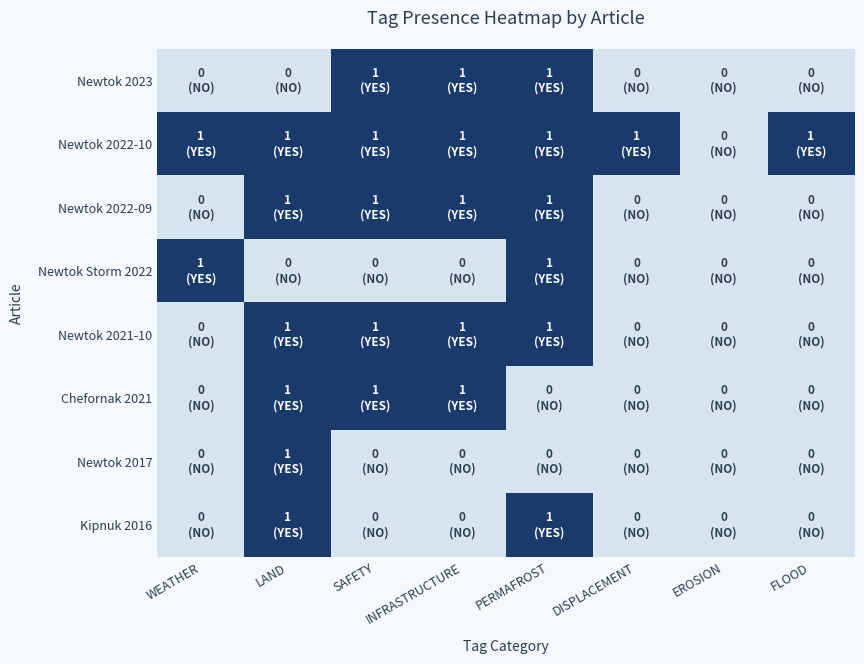

What is the spread (max minus min) of values at DISPLACEMENT?

1